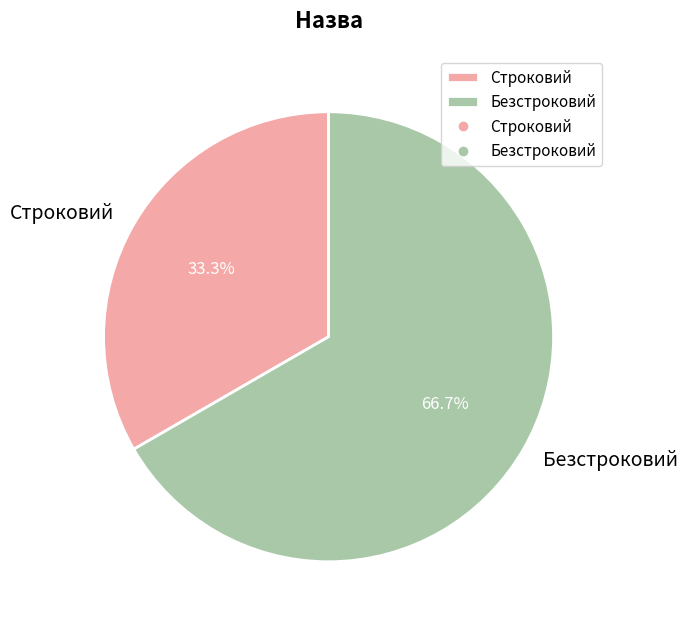

To the nearest percent, what percentage of the pie is Безстроковий?

67%